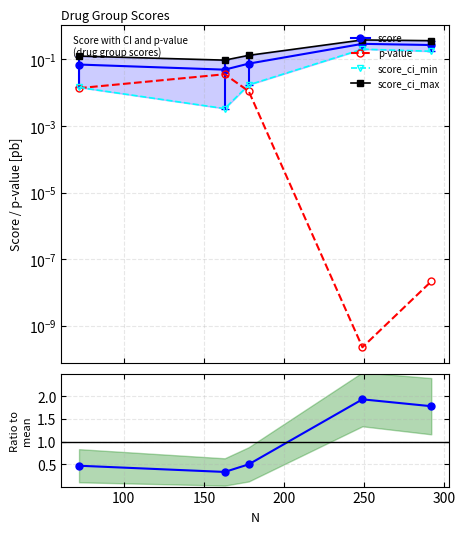

Which series has the largest range (max minus min)?

Ratio to mean